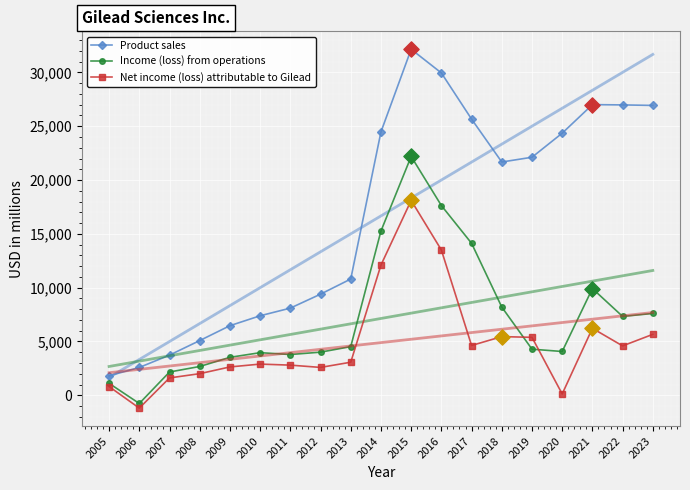

What are all the series names shown in the legend?

Product sales, Income (loss) from operations, Net income (loss) attributable to Gilead